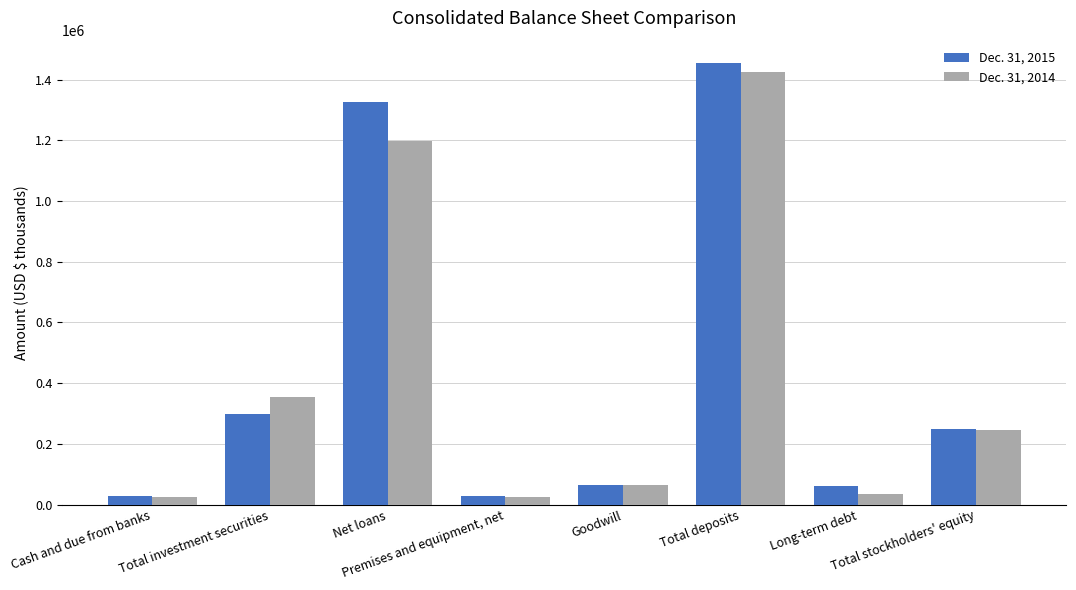

Is the value of Dec. 31, 2014 at Total investment securities greater than the value of Dec. 31, 2015 at Total investment securities?

Yes